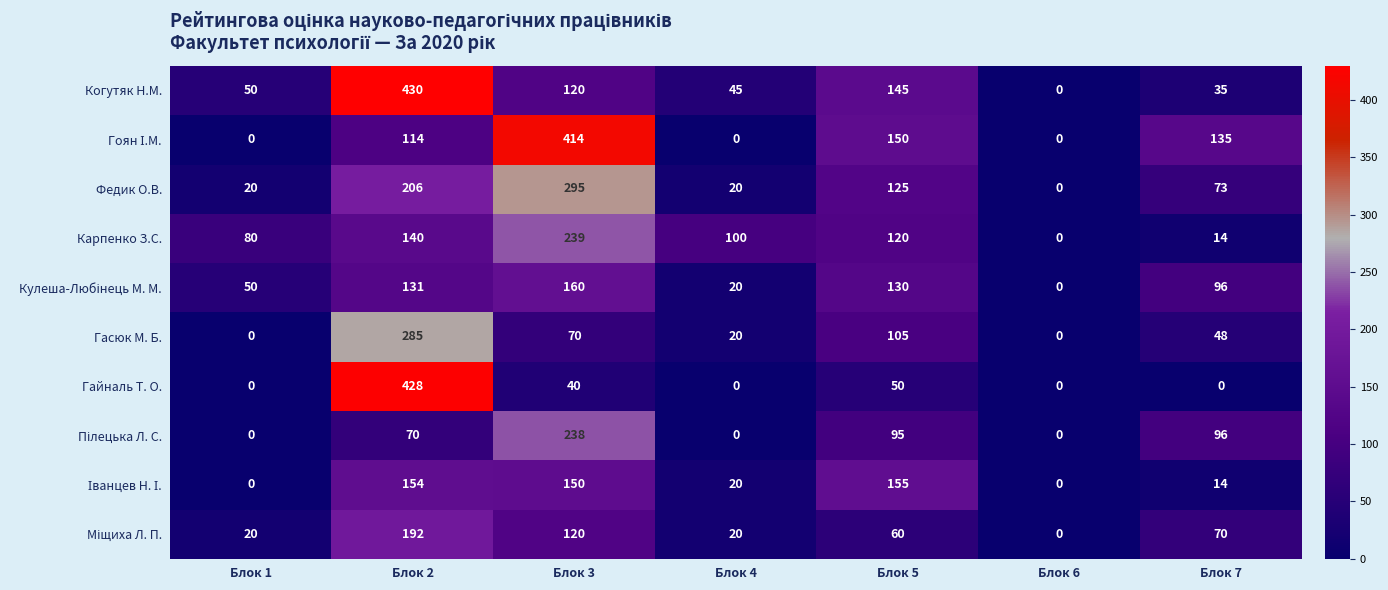

What is the approximate value of Карпенко З.С. at Блок 4, to the nearest 5?

100